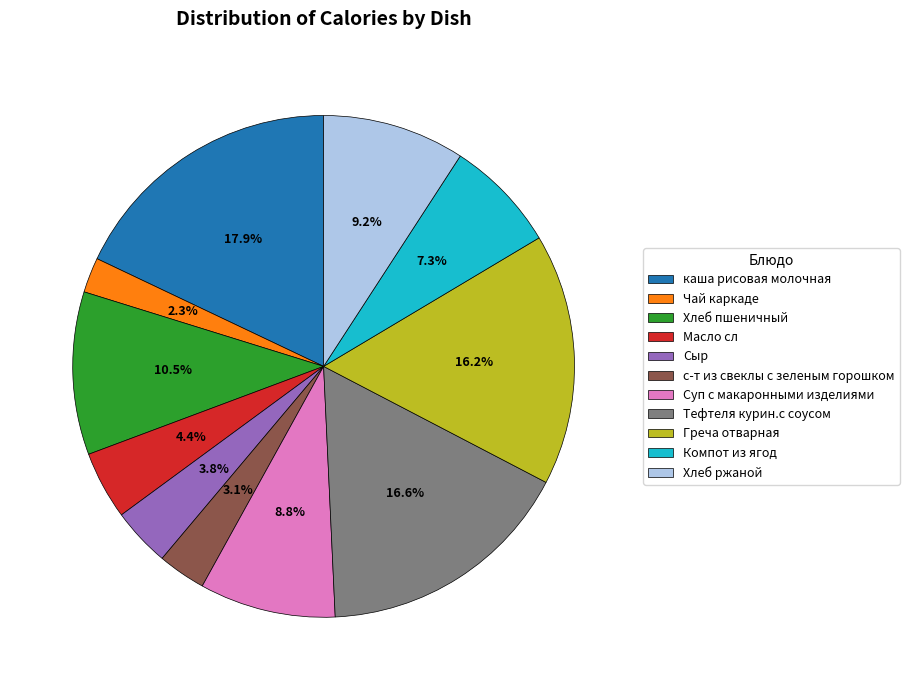

Do Тефтеля курин.с соусом and Сыр together represent more than half of the pie?

No